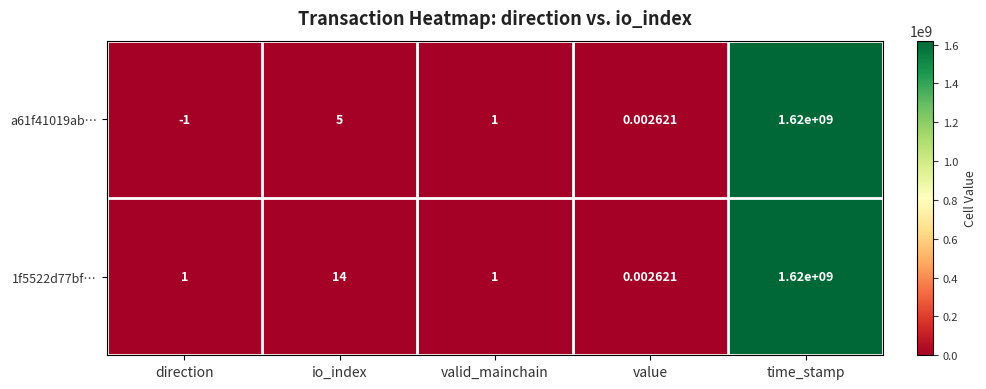

Where is 1f5522d77bf… nearest to the value 810000000?

io_index